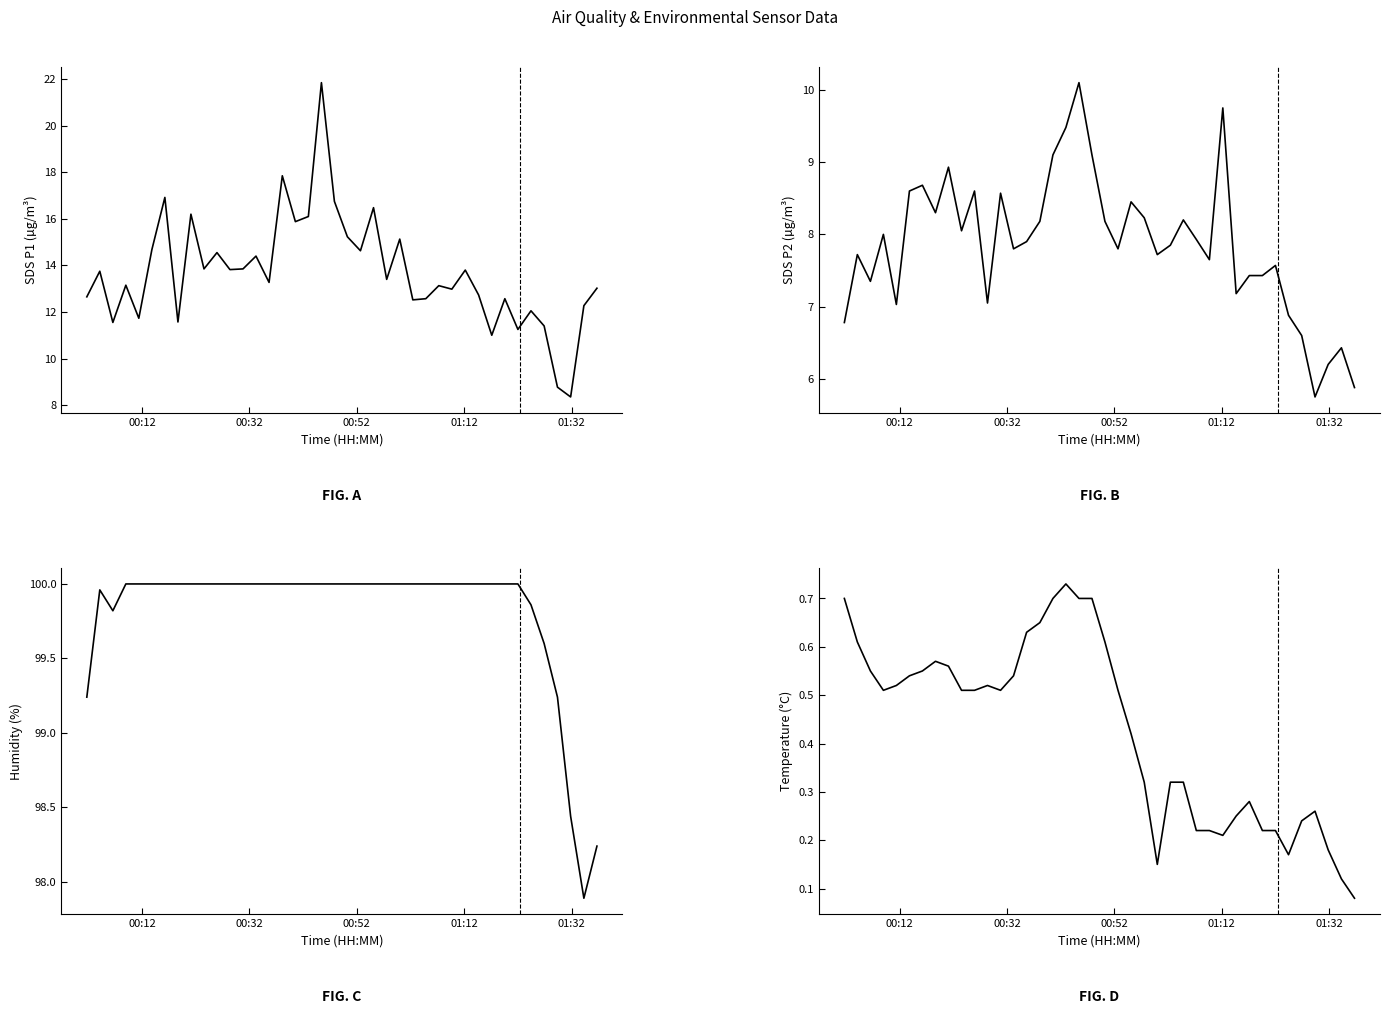

Is it true that SDS_P2 equals 5.8 at 17?

False